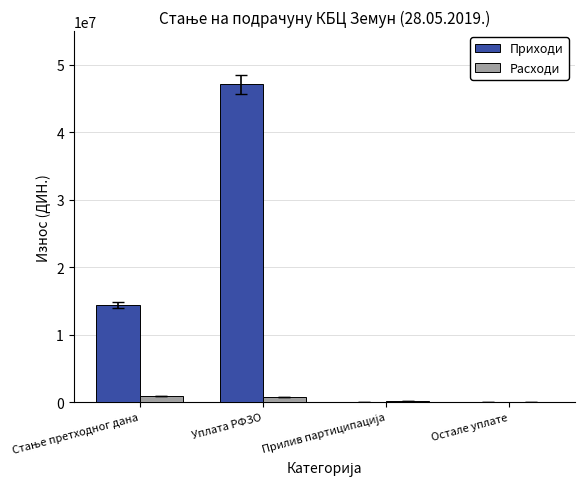

Is the value of Расходи at Уплата РФЗО greater than the value of Приходи at Уплата РФЗО?

No